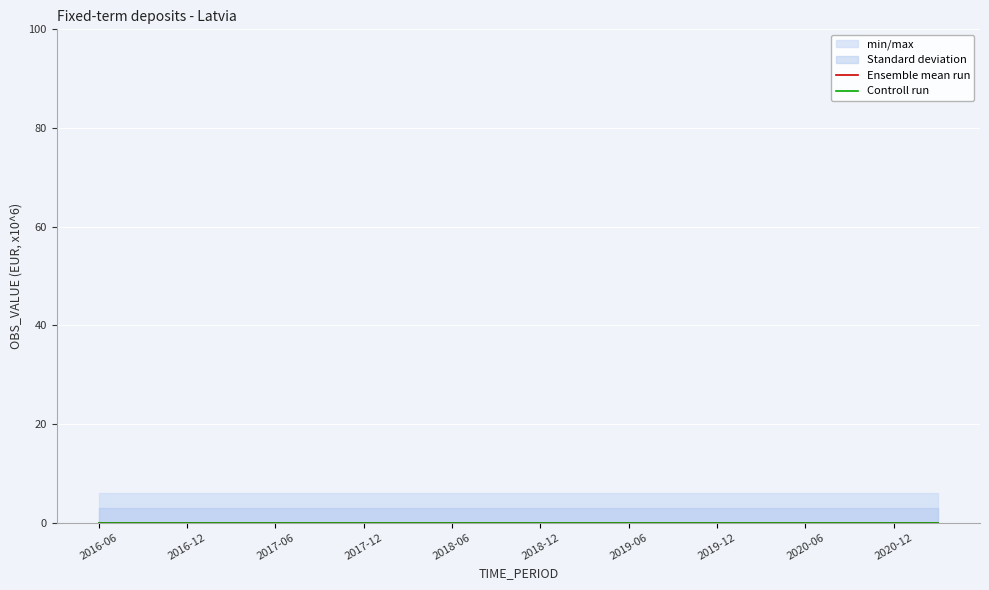

True or false: DECIMALS and UNIT_MULT intersect in this chart.

False